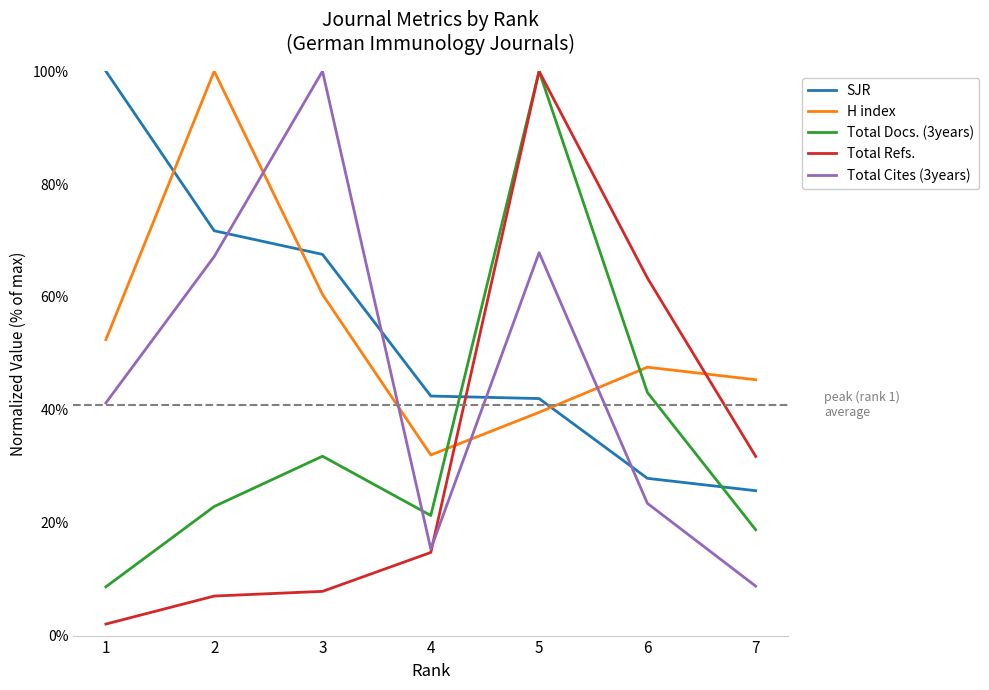

True or false: Total Docs. (3years) and Total Cites (3years) cross at least once.

True